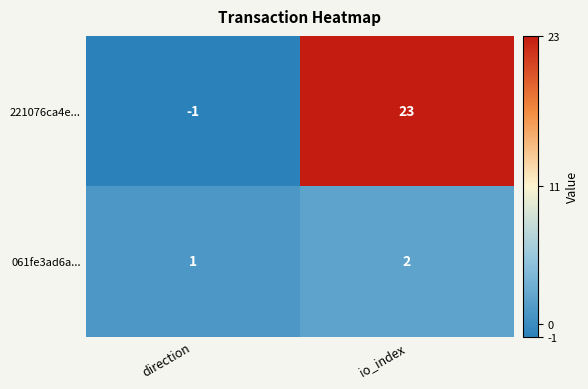

What is the difference between the 221076ca4e... values at direction and io_index?

24